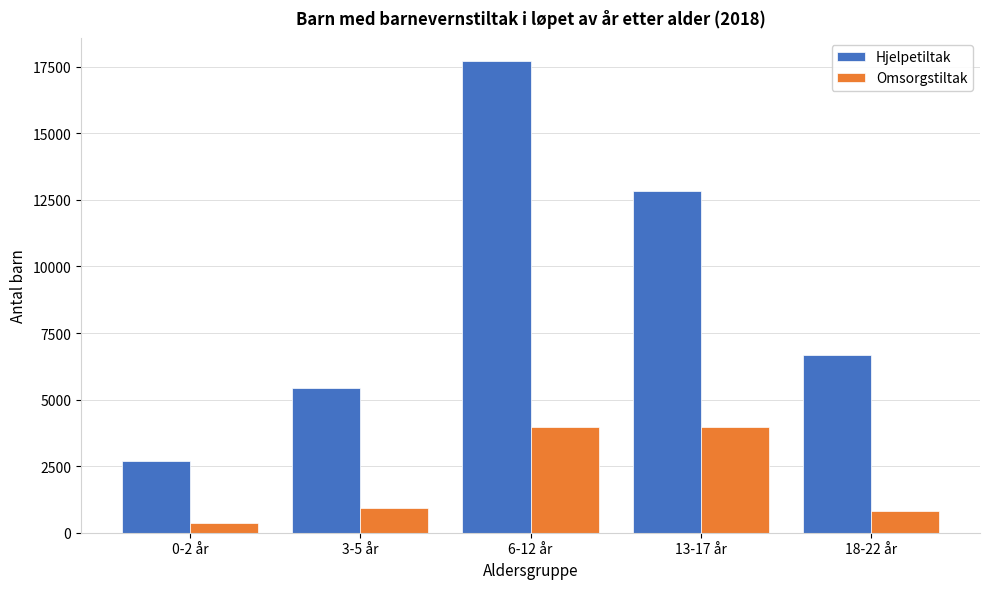

Read the Hjelpetiltak value at 6-12 år, to the nearest 100.

17700